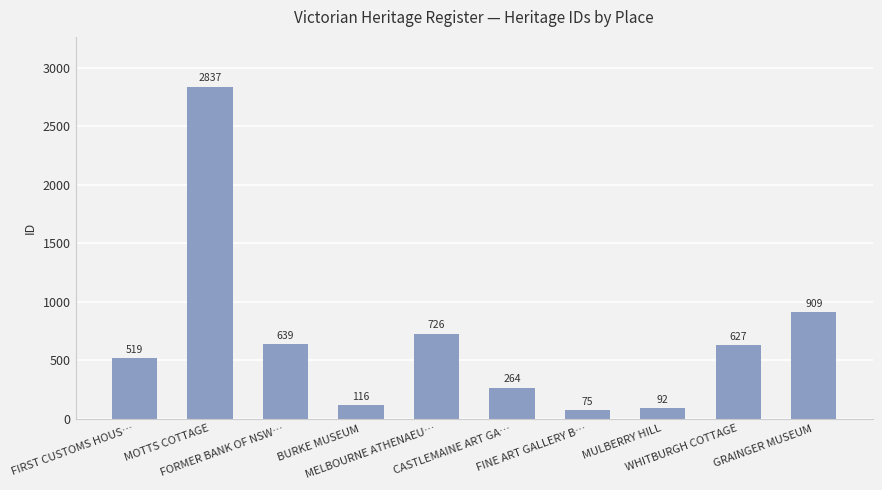

How many categories are shown in the chart?

10